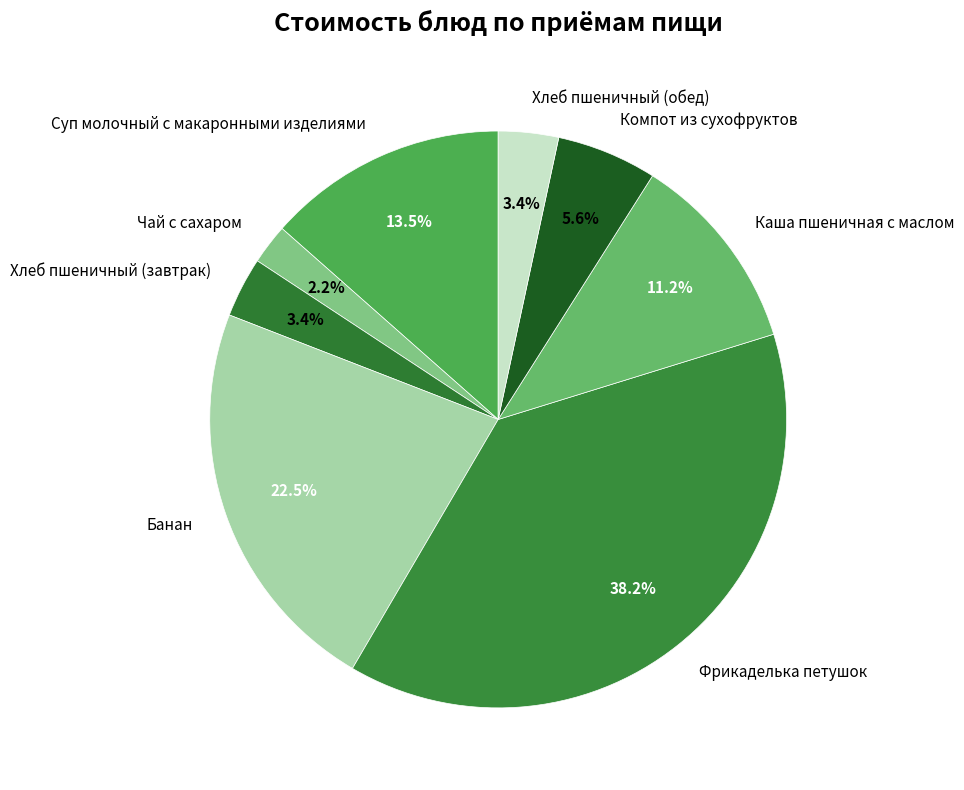

What percentage is NOT represented by Хлеб пшеничный (завтрак)?

96.6%